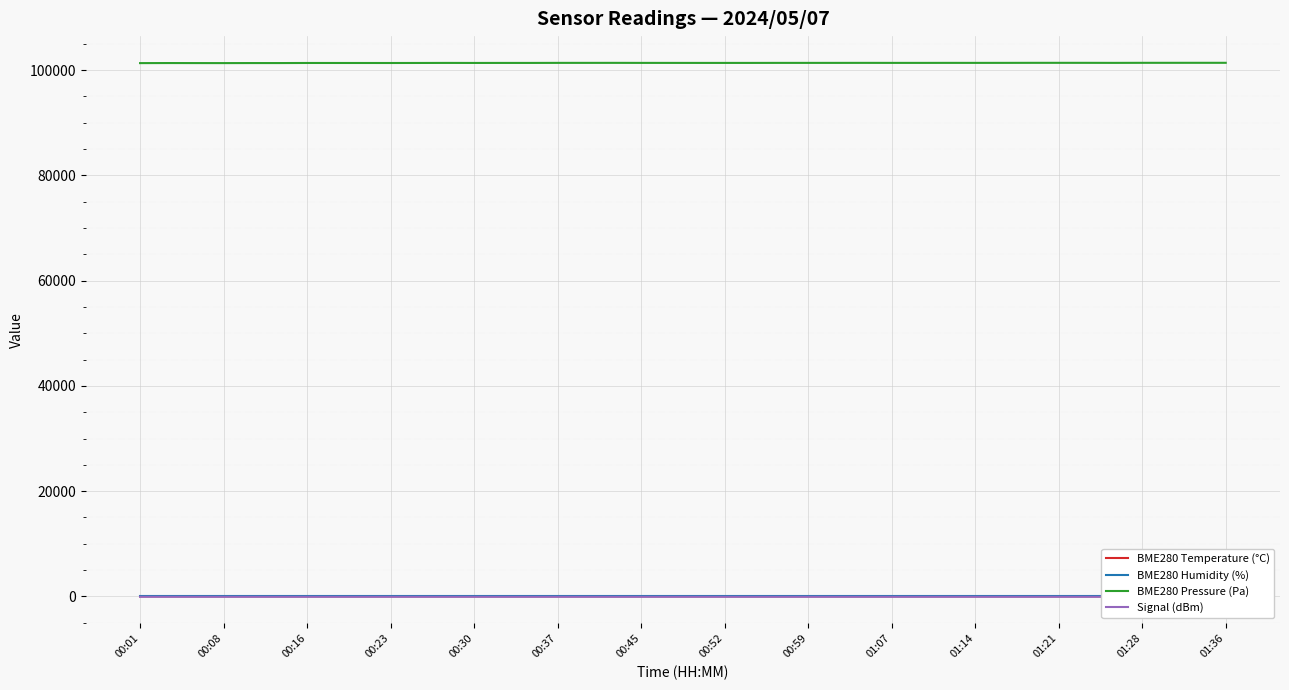

What is the label of the 40th point from the right?

00:01